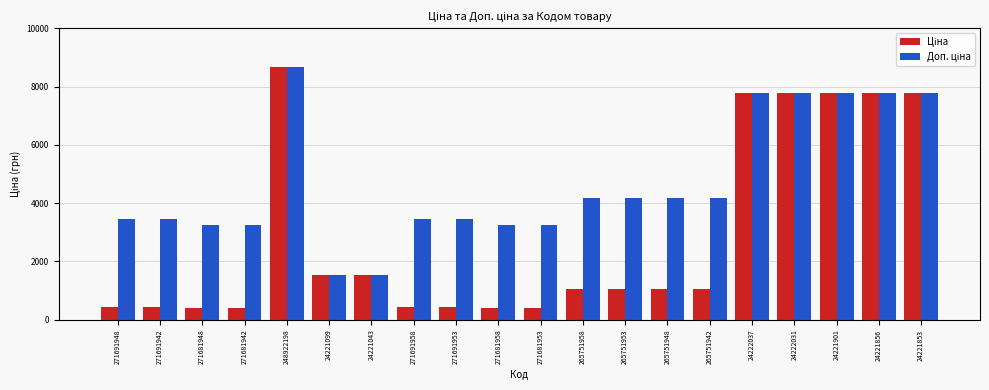

What is the total value across all series at 24221856?

15585.9